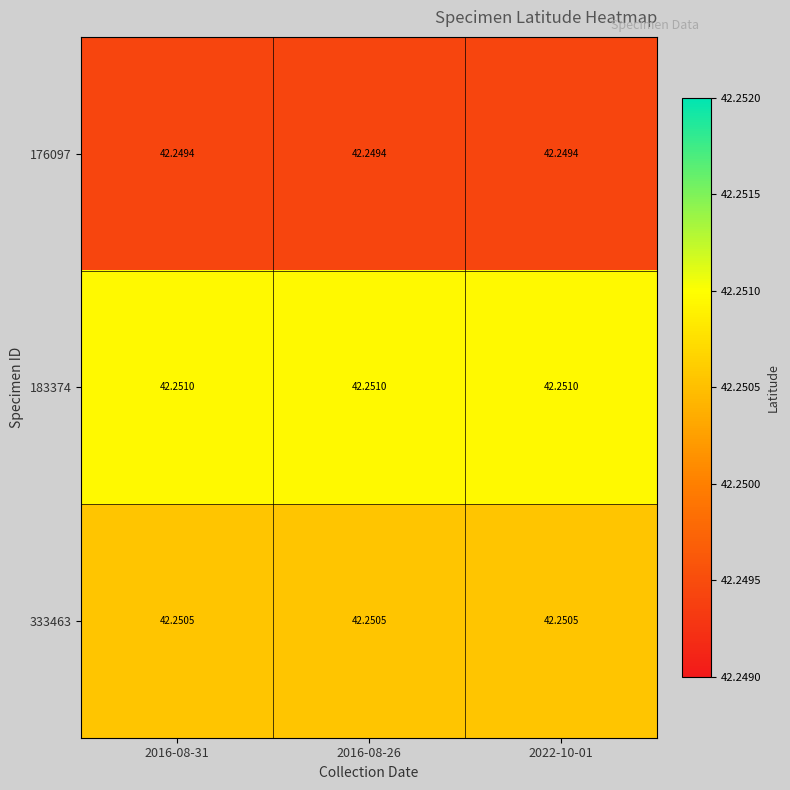

Reading left to right, what are all the values shown in this chart?

176097: 2016-08-31=42.2	2016-08-26=42.2	2022-10-01=42.2
183374: 2016-08-31=42.3	2016-08-26=42.3	2022-10-01=42.3
333463: 2016-08-31=42.3	2016-08-26=42.3	2022-10-01=42.3